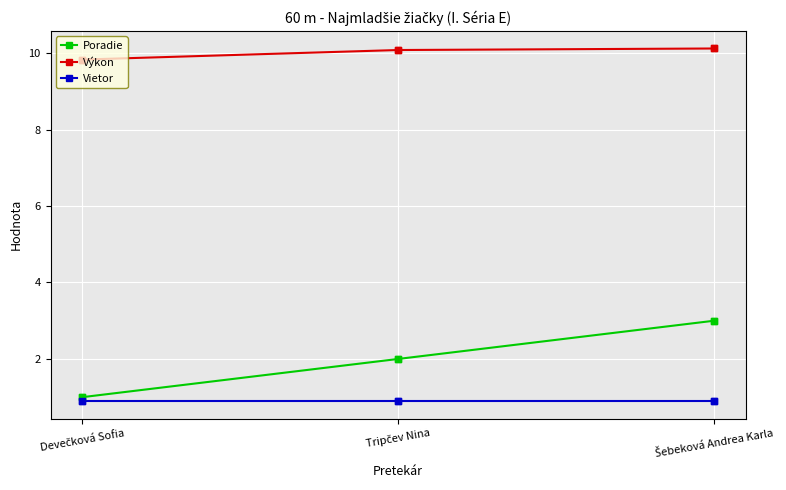

Which series has the largest total across all categories?

Výkon